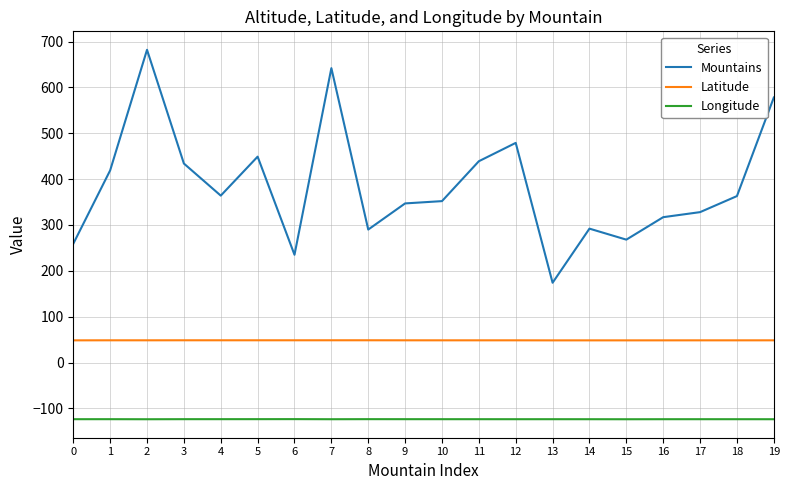

True or false: Longitude has more than 0 points higher than both neighbors.

True